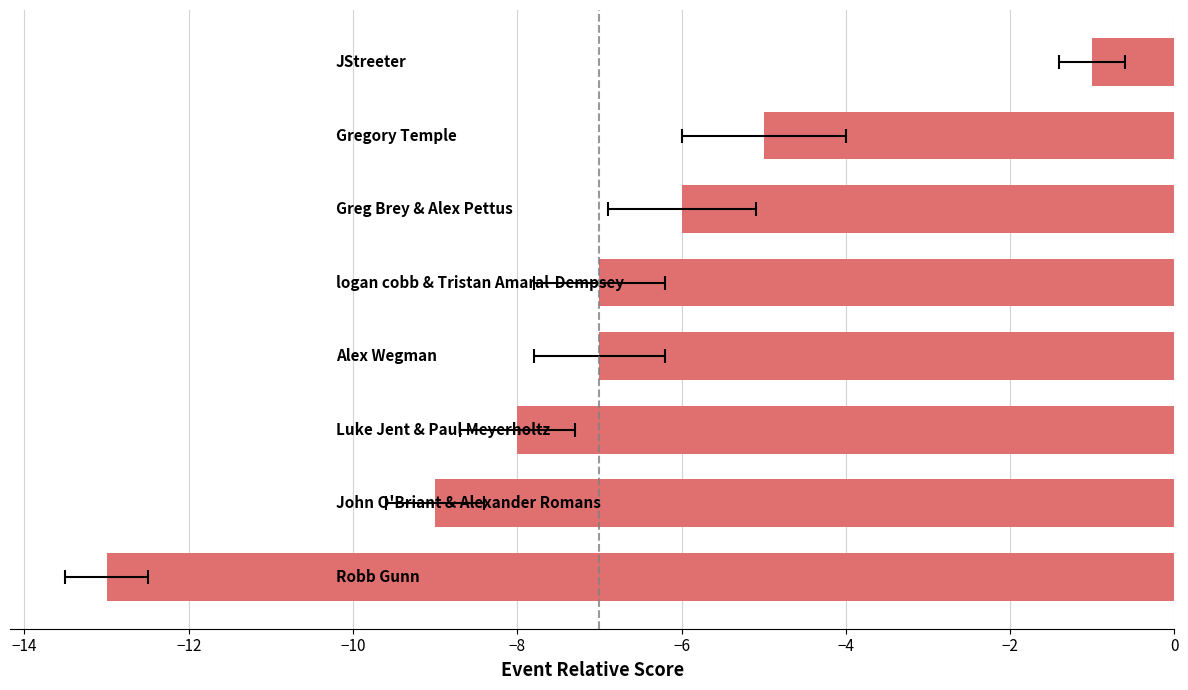

Count the number of categories in the chart.

8